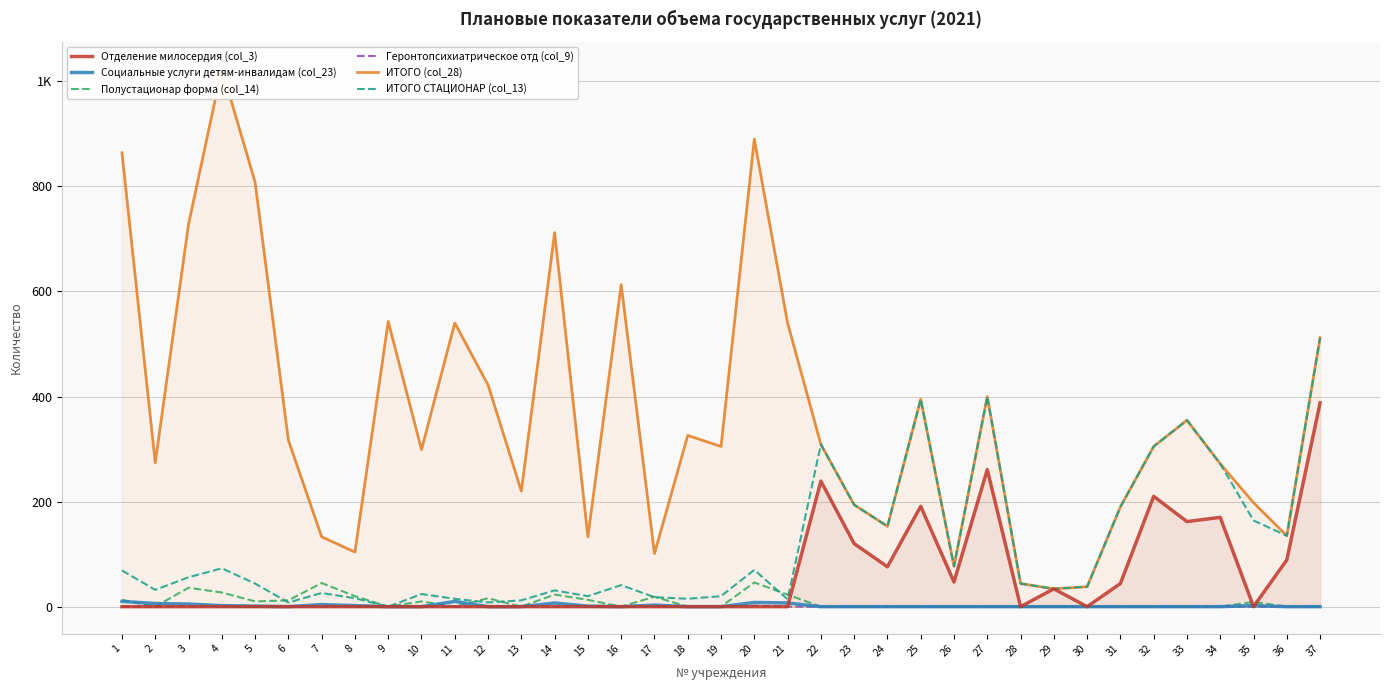

What is the difference between the highest and lowest values at 6?

317